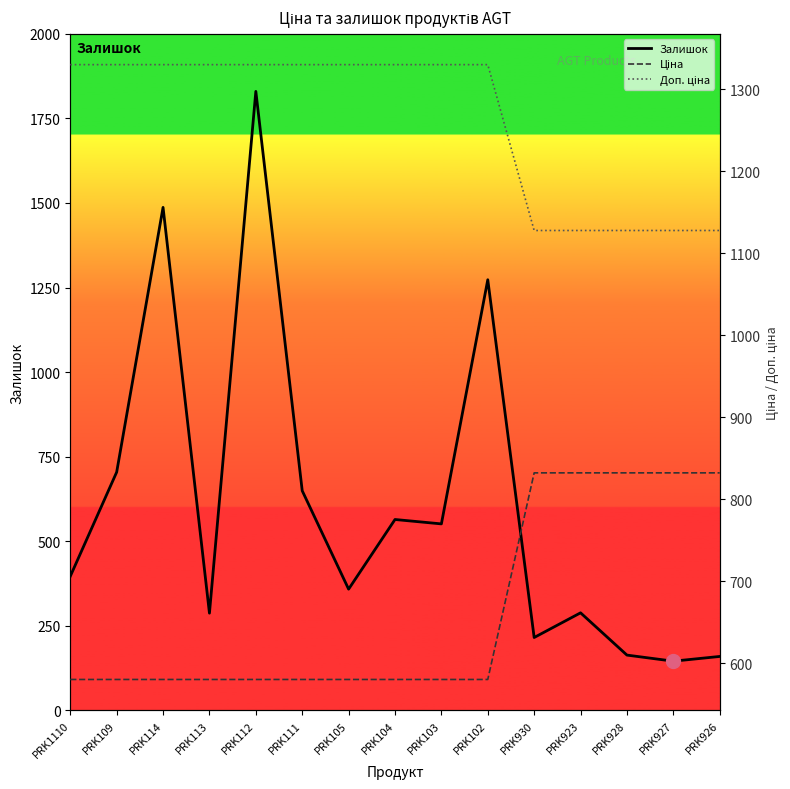

What is the sum of all Доп. ціна values?

18942.5